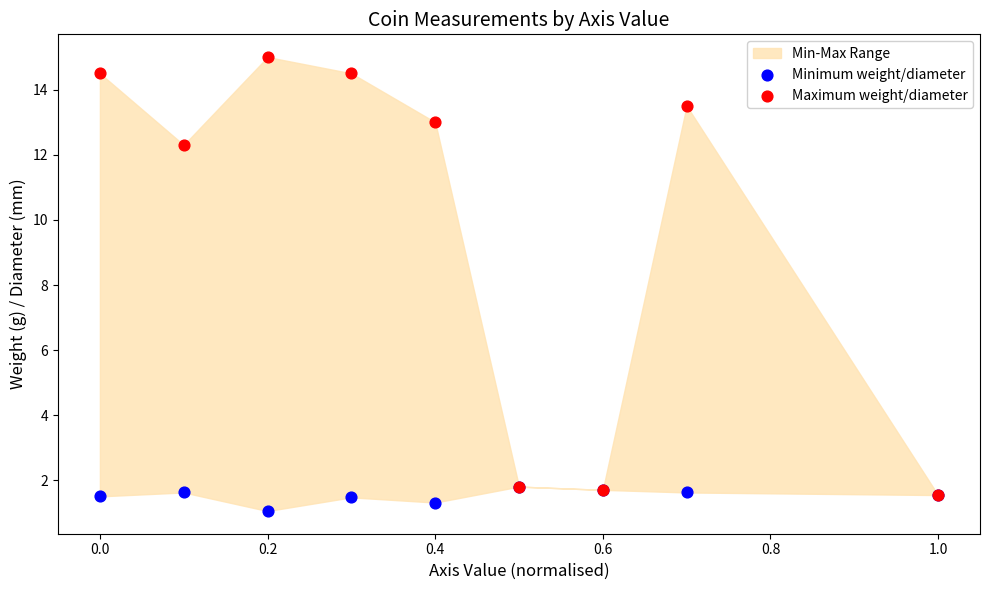

Across all series, what Y value is closest to 8?

12.3